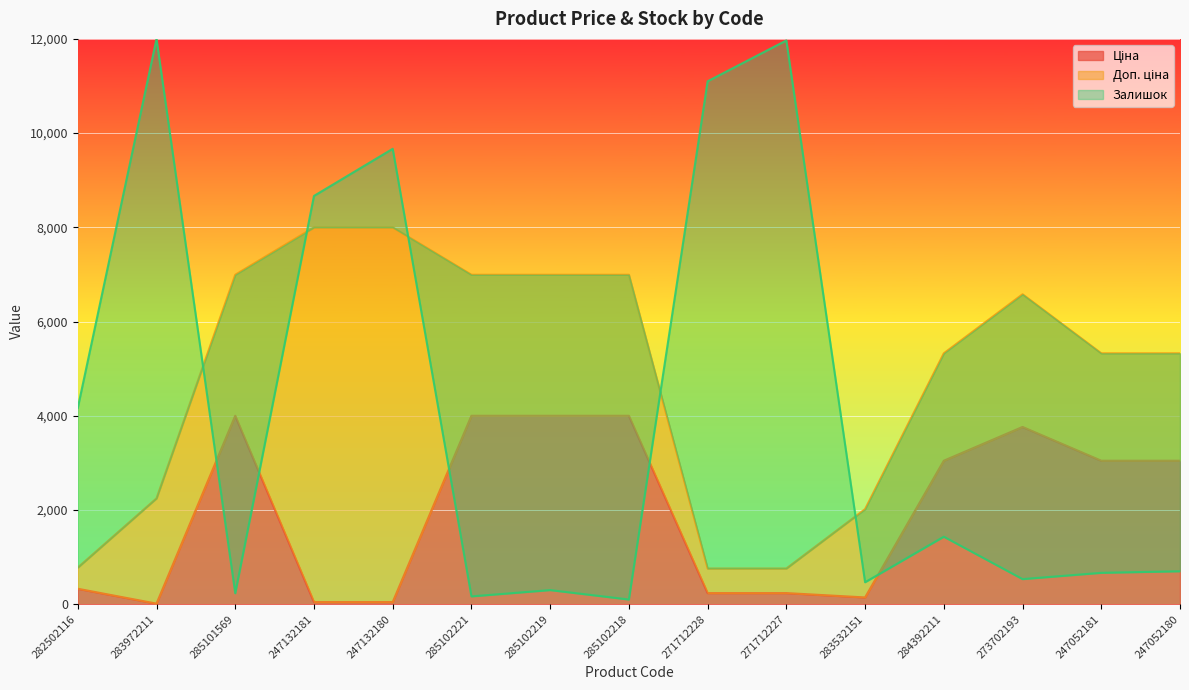

What position from the right is 247052181?

2